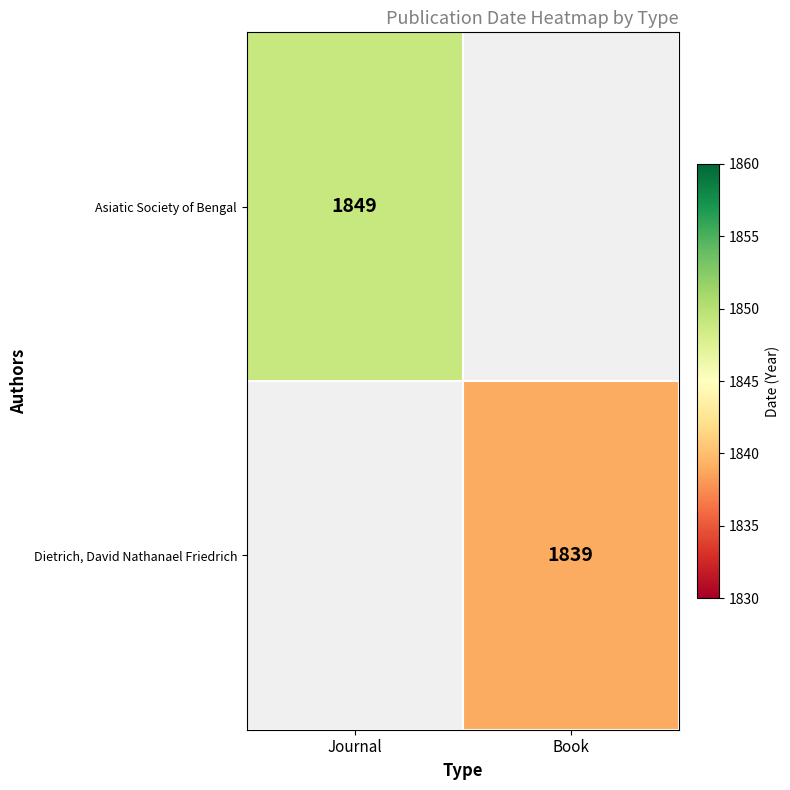

Is it true that Dietrich, David Nathanael Friedrich equals 1839 at Book?

True